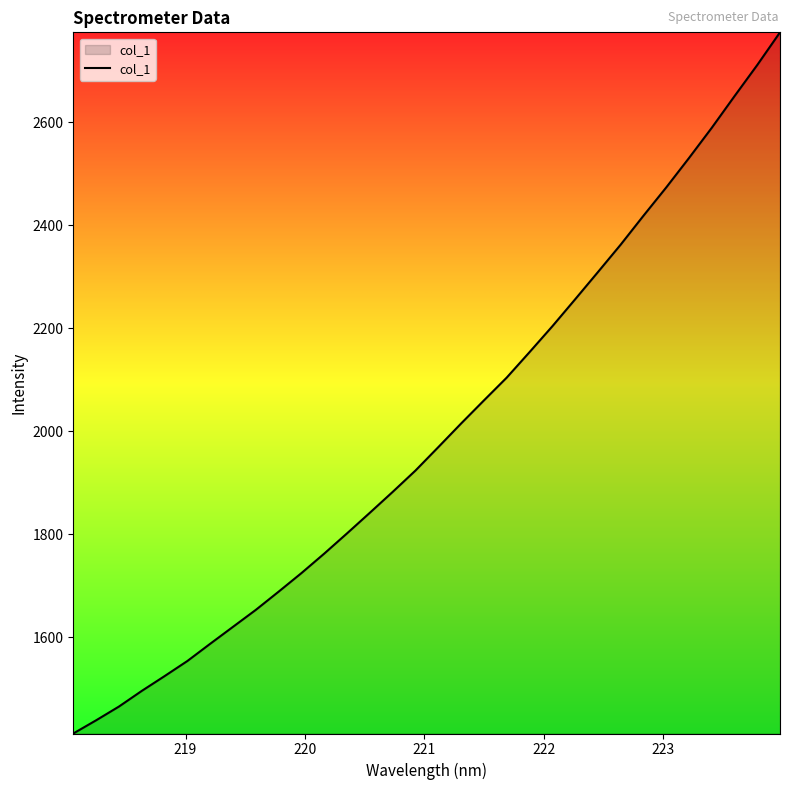

How many lines are shown in the chart?

1